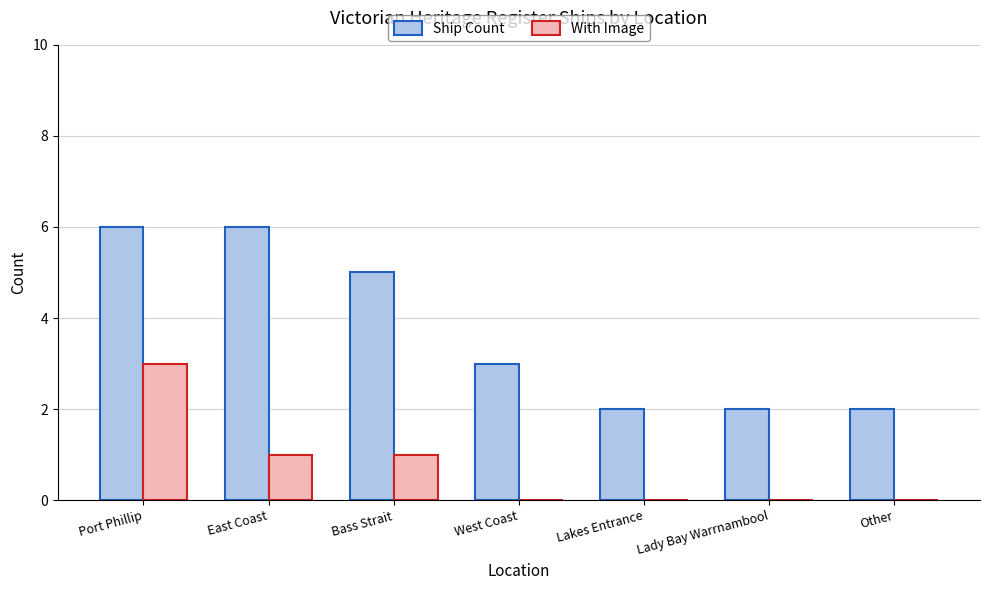

Read the Ship Count value at West Coast.

3